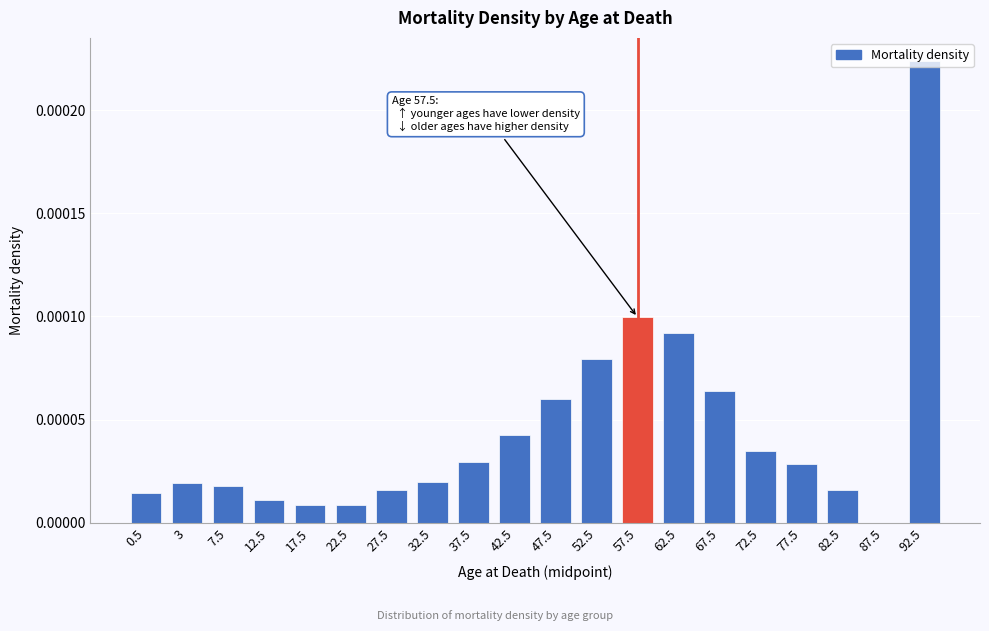

True or false: the data shows 0.0 at 92.5.

True